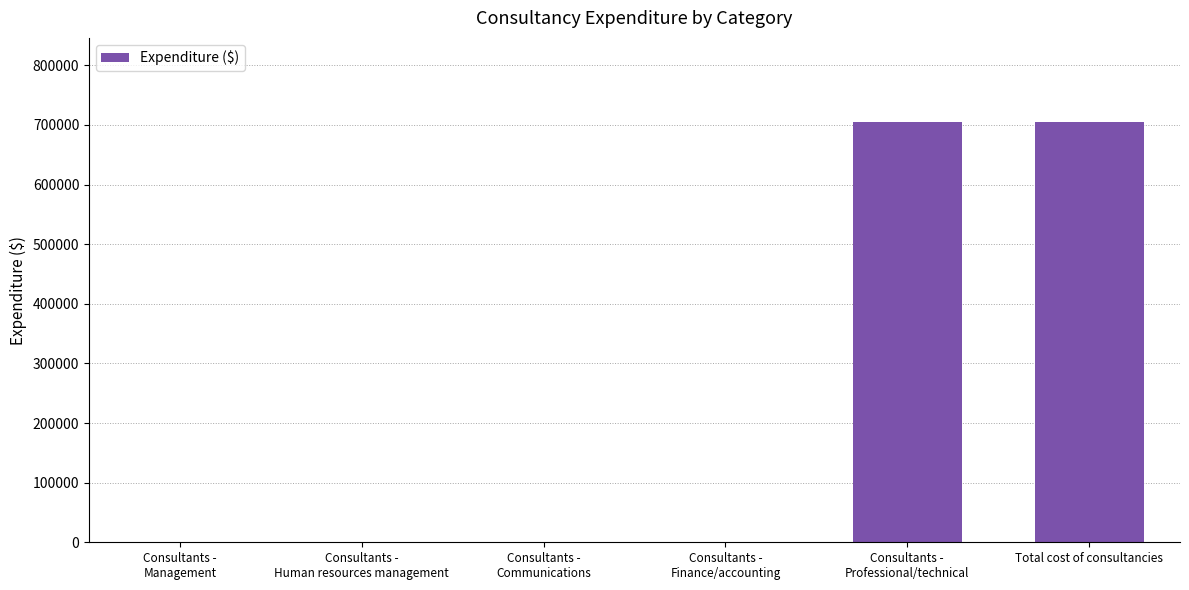

Is it true that the value at Total cost of consultancies is 704927.9?

True